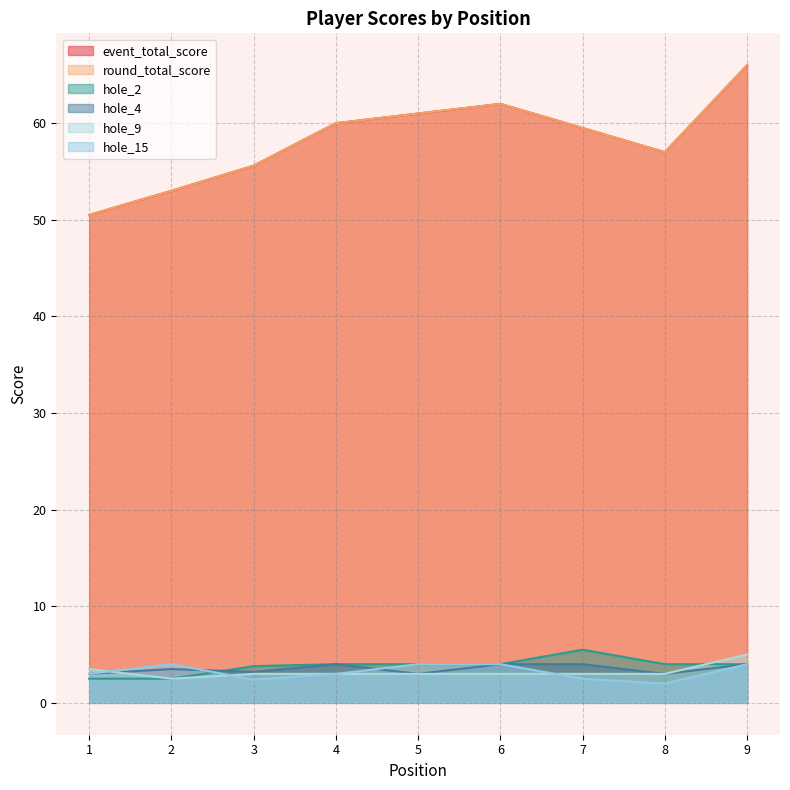

True or false: round_total_score has a value of 21 at 7.

False